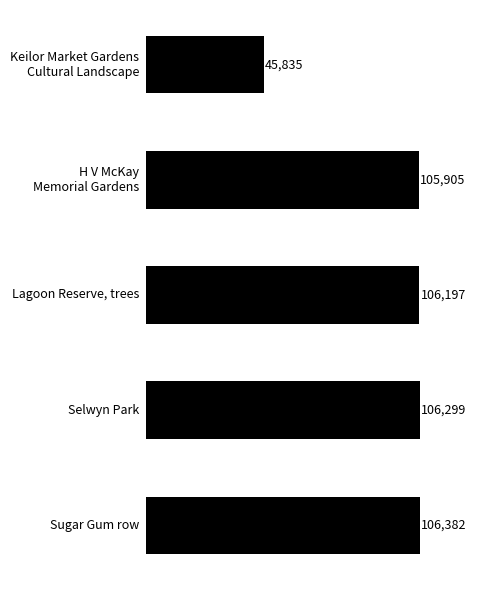

How many values are below 106197?

2